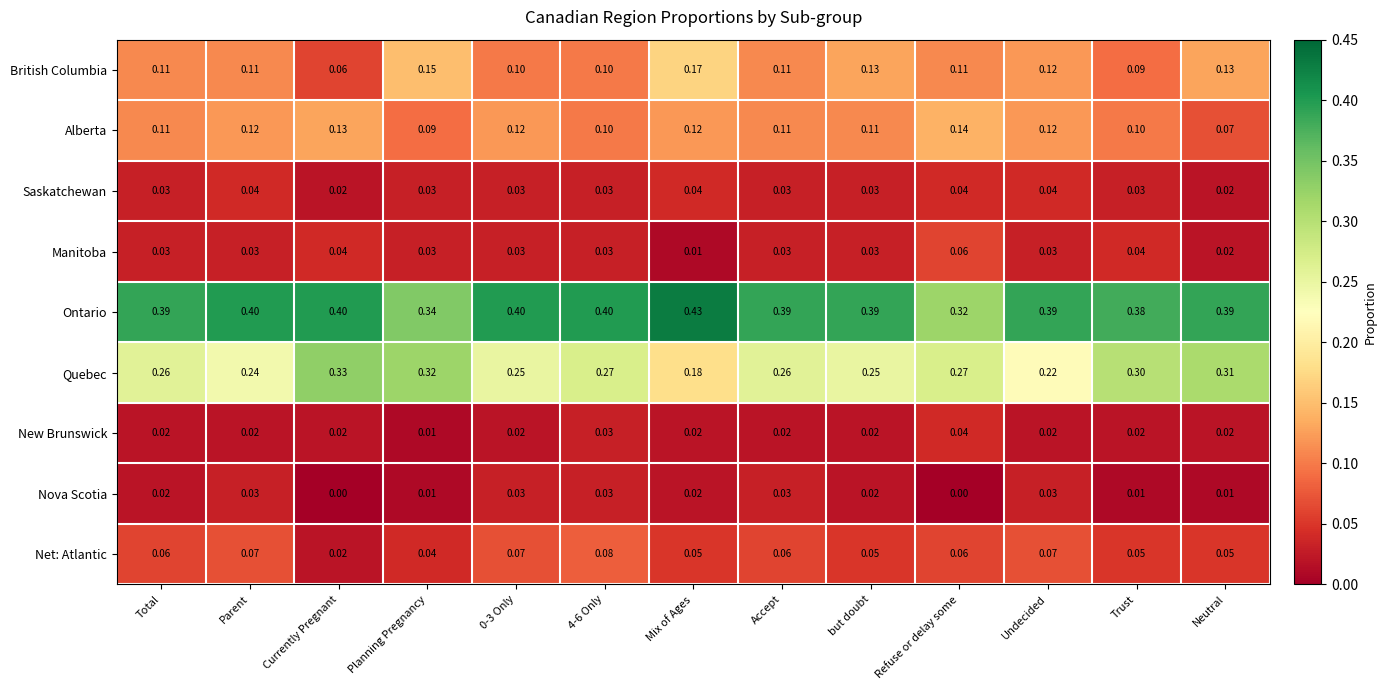

Which series has the largest range (max minus min)?

Quebec